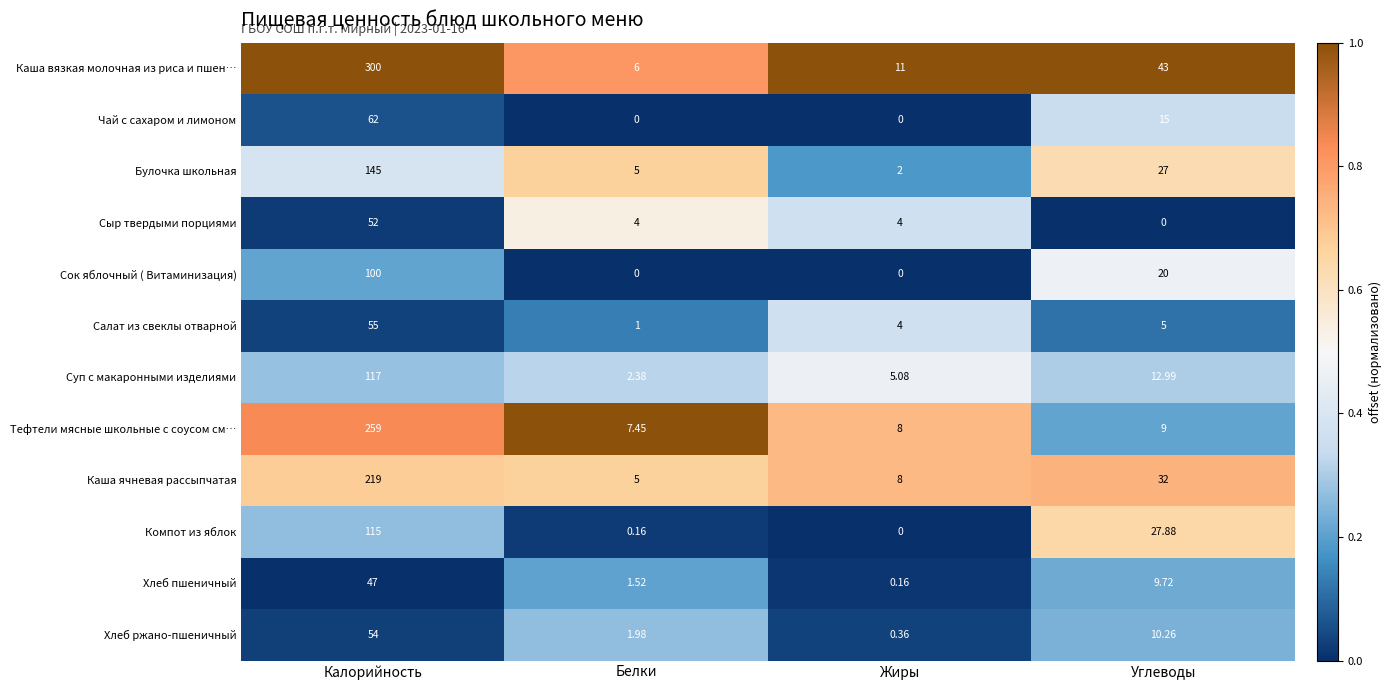

At which category is the sum across all series the highest?

Калорийность